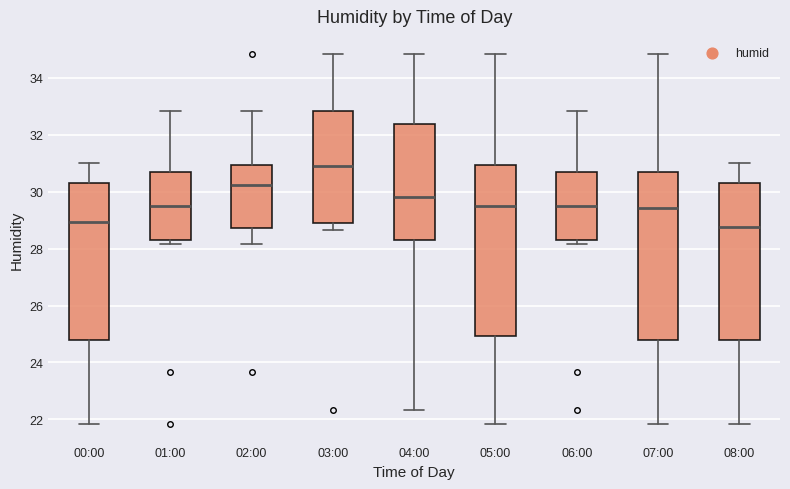

Where is the upper edge of the box for 03:00 on the y-axis? The values are not printed on the chart, so give them approximately, as read against the axis.

32.8